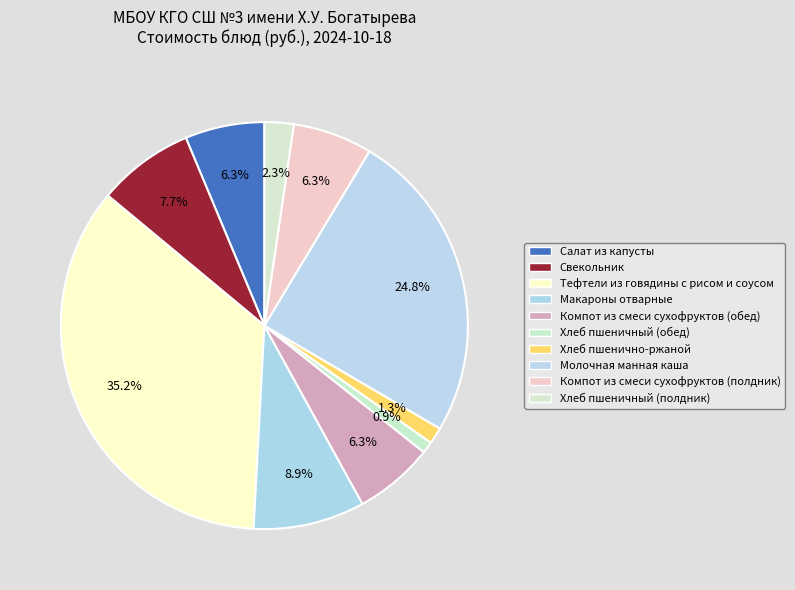

Count the number of slices in the pie.

10